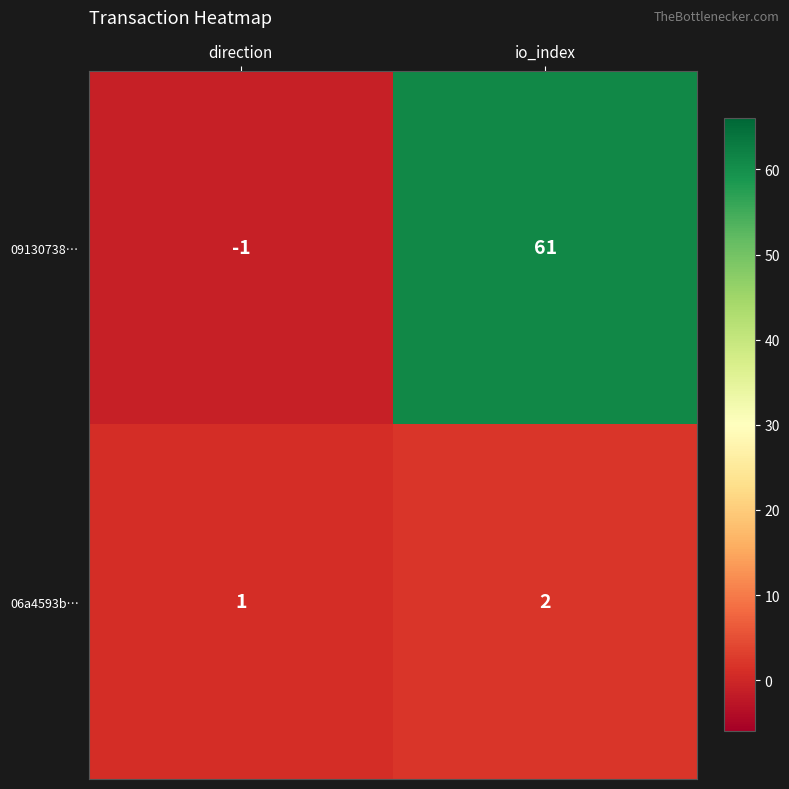

Reading left to right, list all the values displayed in this chart.

09130738…: -1	61
06a4593b…: 1	2